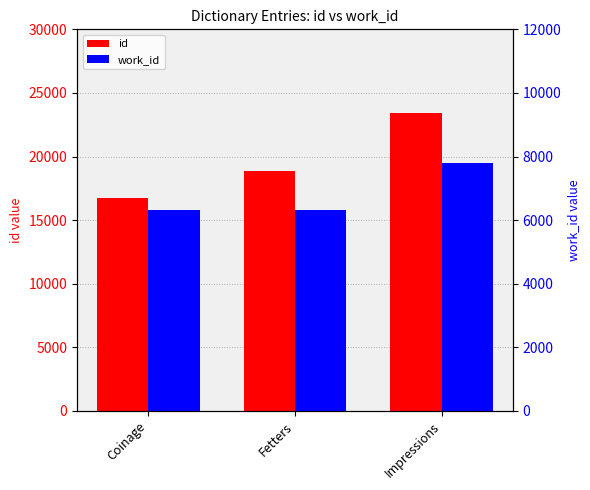

List the series in order of their overall mean, lowest first.

work_id, id